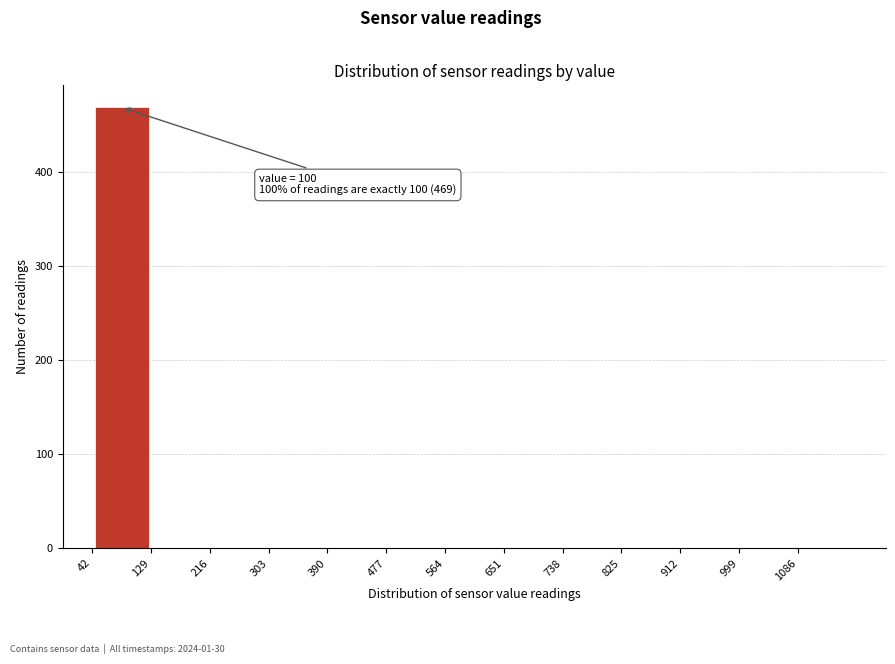

Which range on the x-axis has the tallest bar?

42 to 129